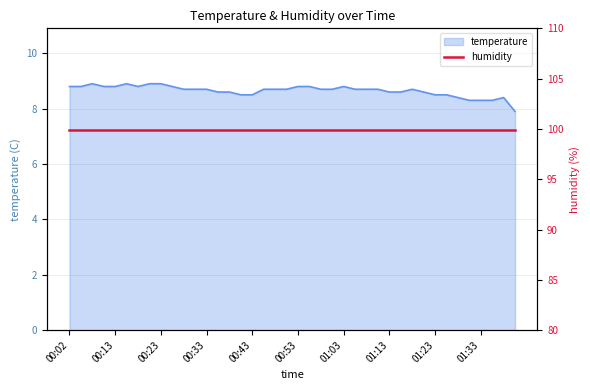

Is it true that the value at 00:48 is 8.7?

True